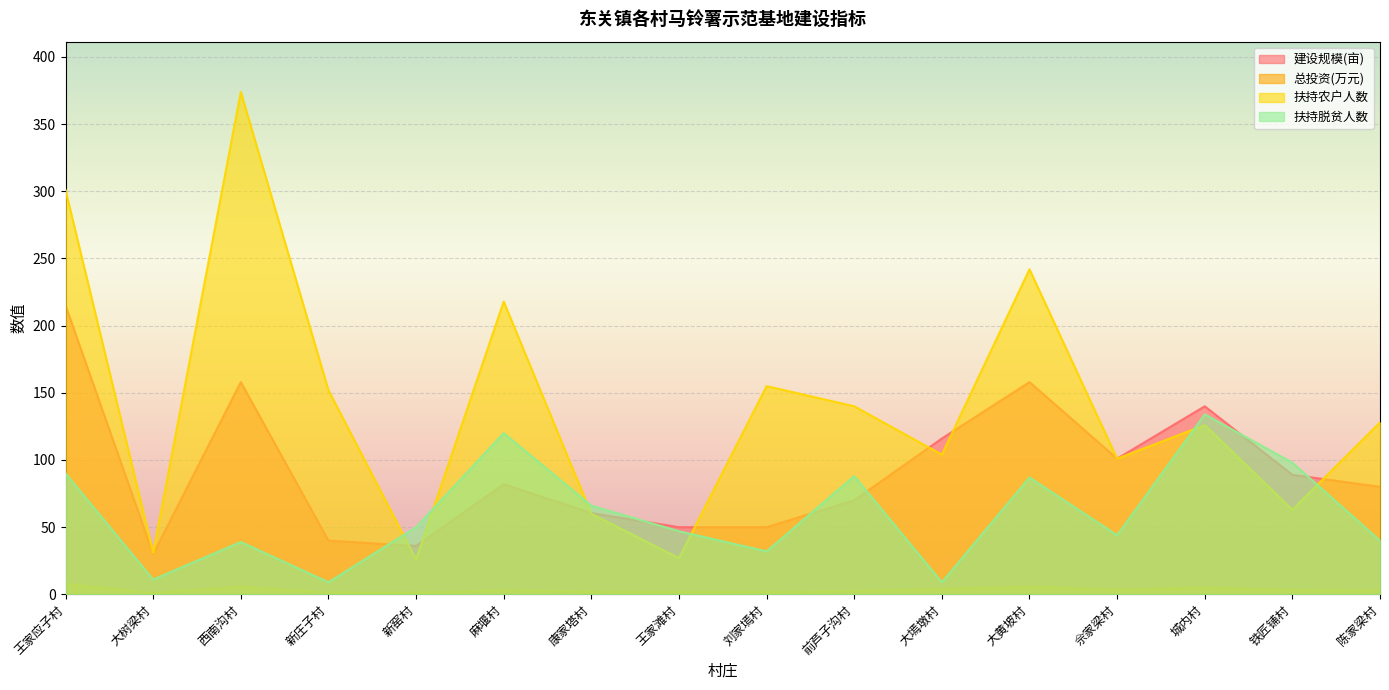

At which label does 扶持脱贫人数 first exceed 50?

王家应子村